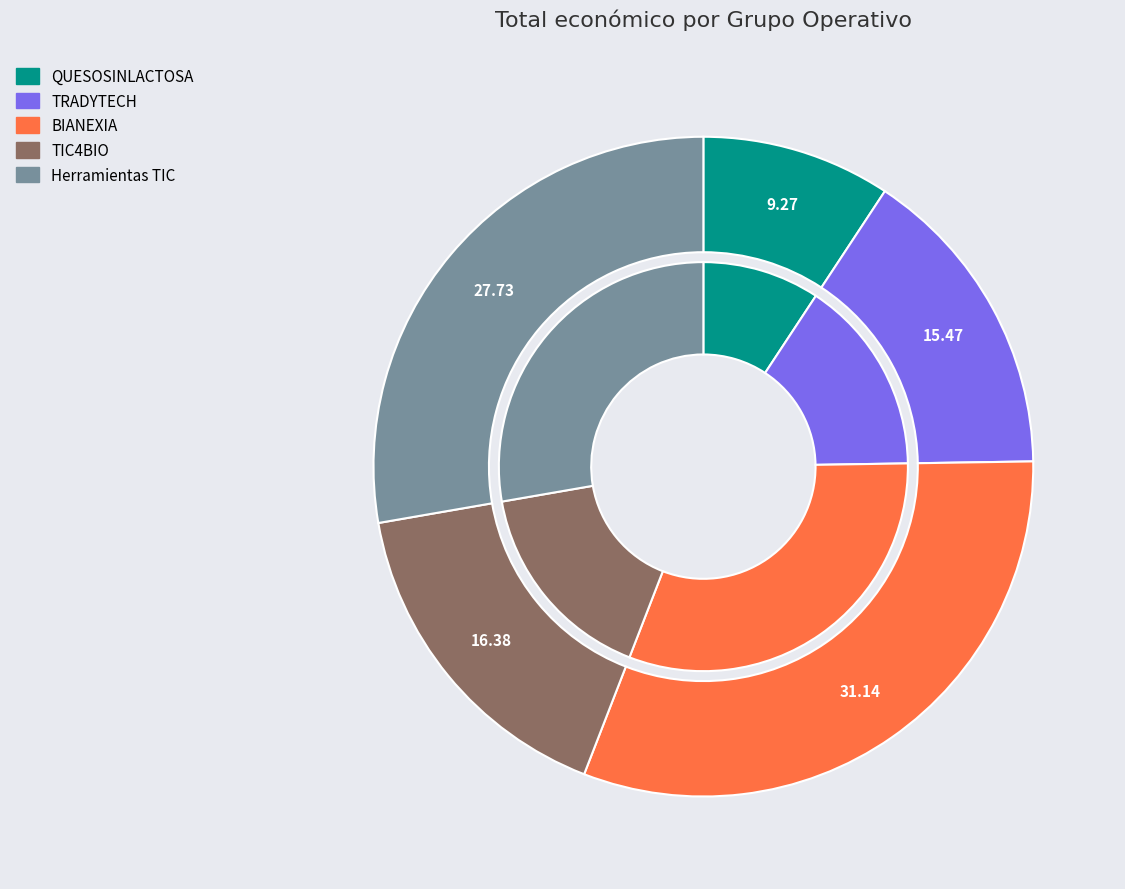

Does any single category account for the majority?

No